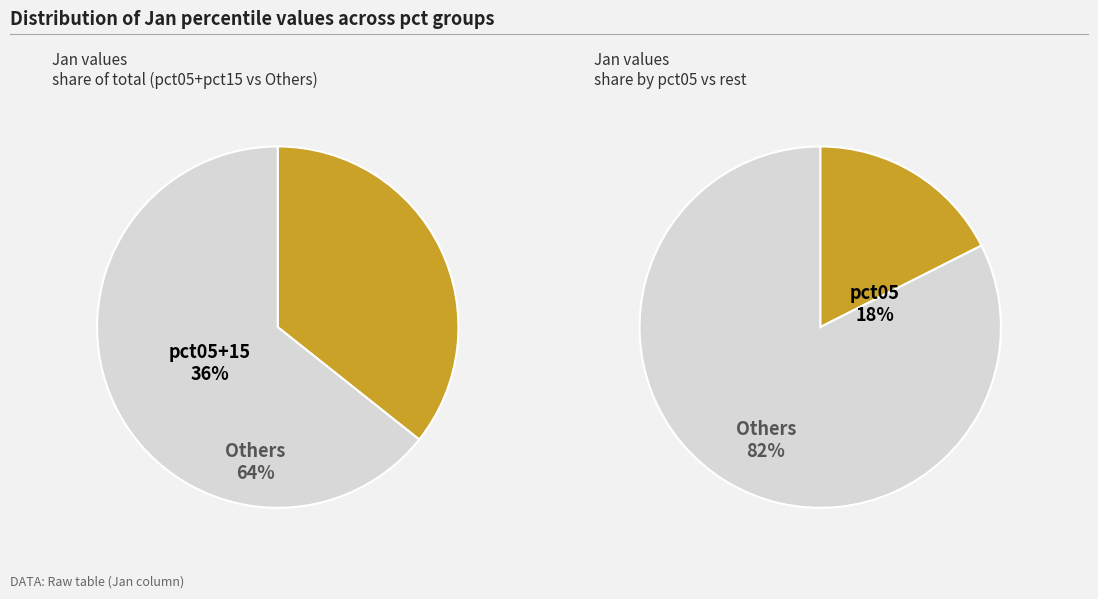

Is it true that pct65 is 4% of the pie?

True